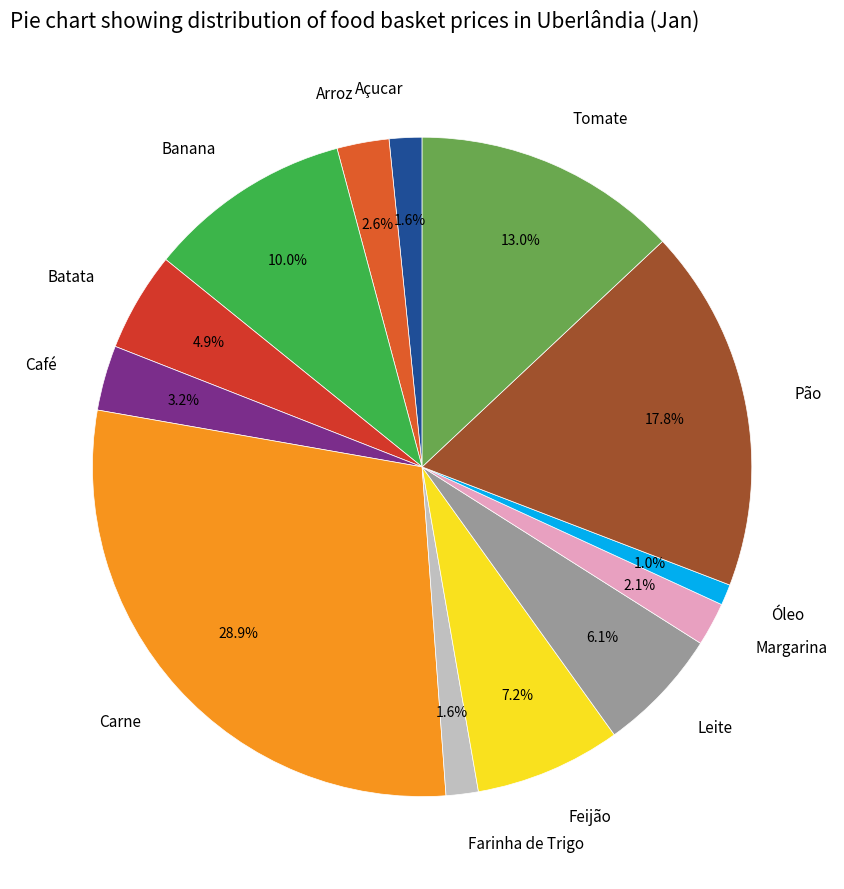

To the nearest percent, what percentage of the pie is Leite?

6%